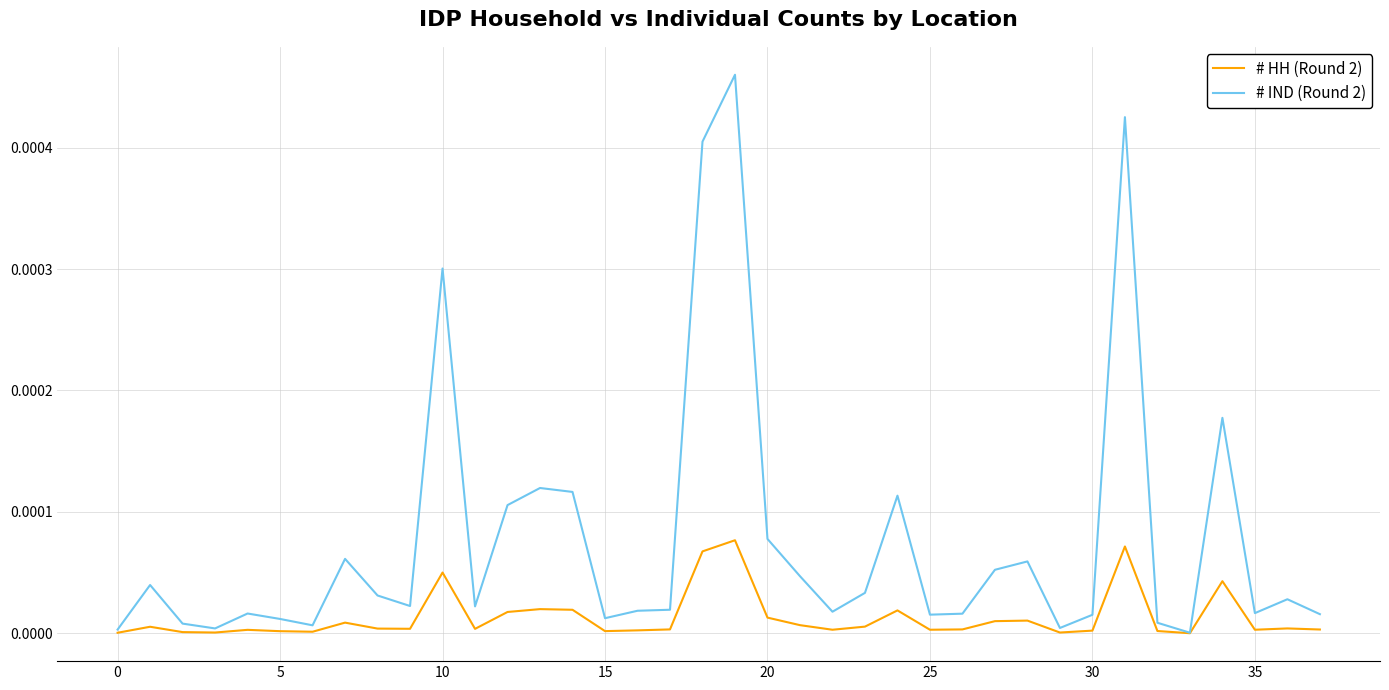

What are all the series names shown in the legend?

# HH (Round 2), # IND (Round 2)